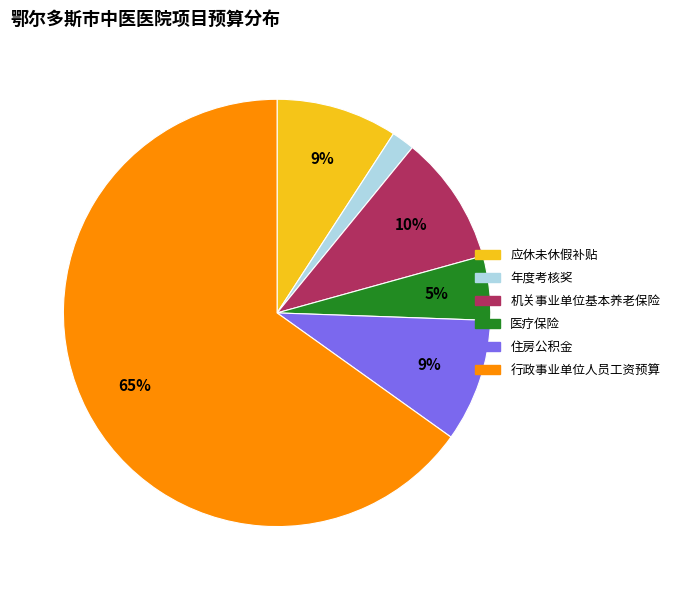

Is it true that 行政事业单位人员工资预算 is 77% of the pie?

False